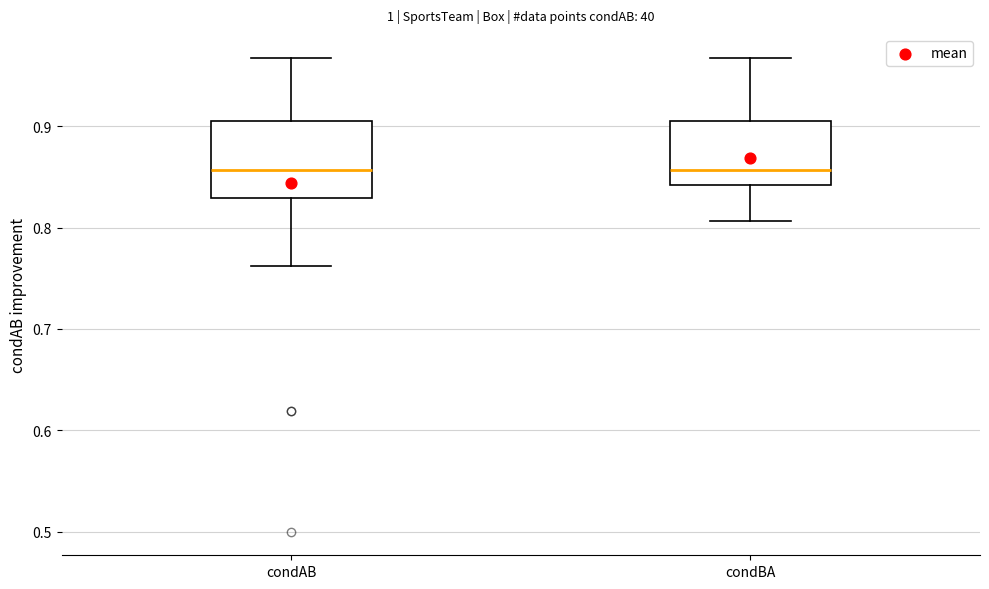

Reading left to right, transcribe this box plot: for each box, give where its median line is, the range the box spans, and where its two whiskers end, as read against the y-axis. The values are not printed on the chart, so give them approximately, as read against the axis.

condAB: median 0.86, box 0.83 to 0.90, whiskers 0.76 to 0.97
condBA: median 0.86, box 0.84 to 0.90, whiskers 0.81 to 0.97